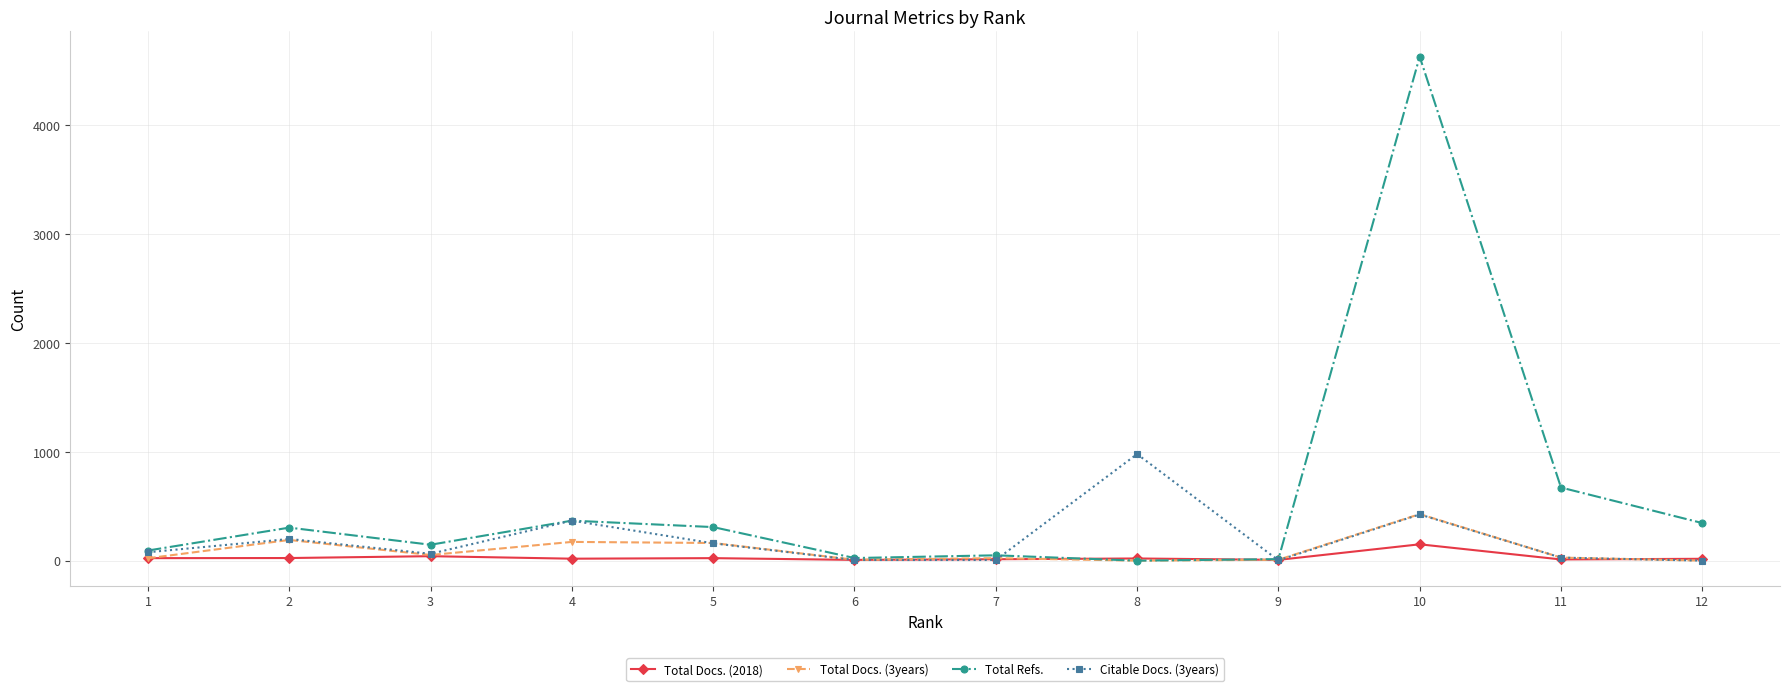

List the series in order of their peak value, highest first.

Total Refs., Citable Docs. (3years), Total Docs. (3years), Total Docs. (2018)